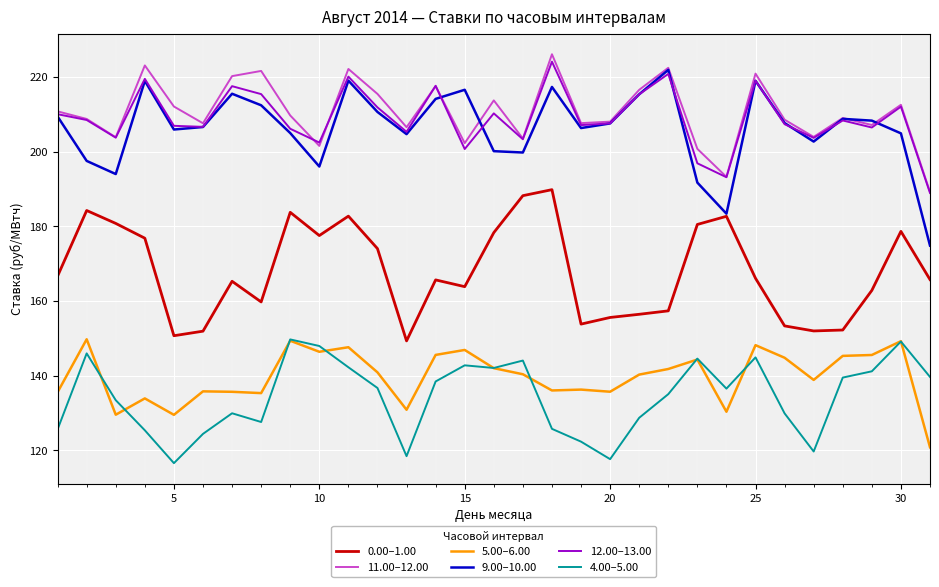

True or false: 4.00–5.00 and 9.00–10.00 cross at least once.

False